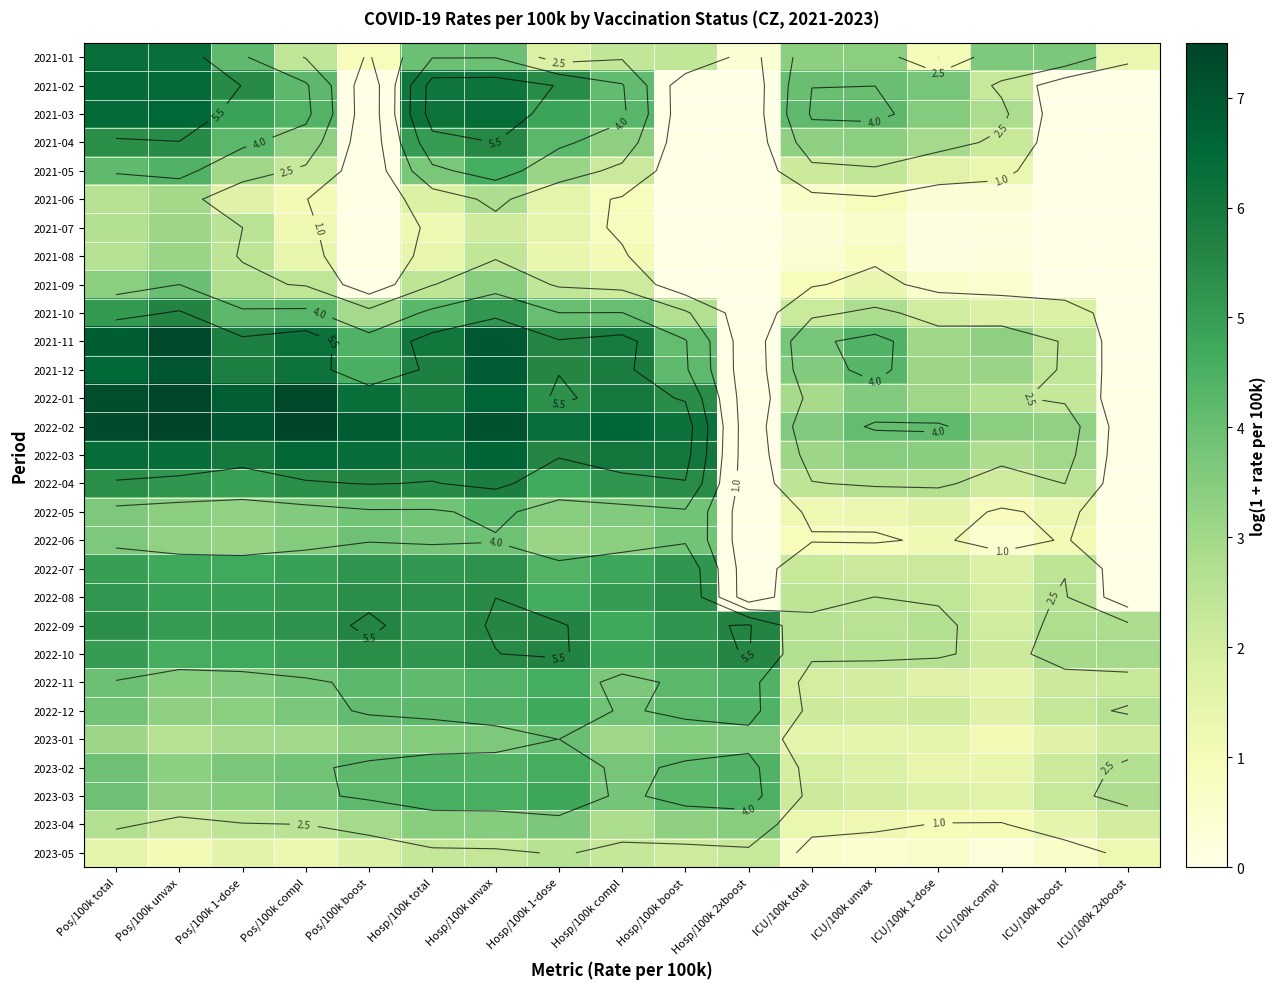

Between ICU/100k total and ICU/100k unvax, which is larger?

ICU/100k unvax